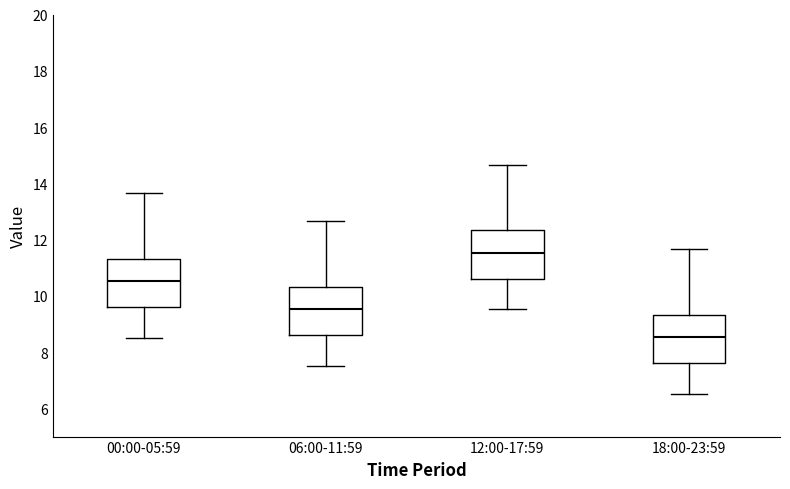

Which box's median line is the highest?

12:00-17:59